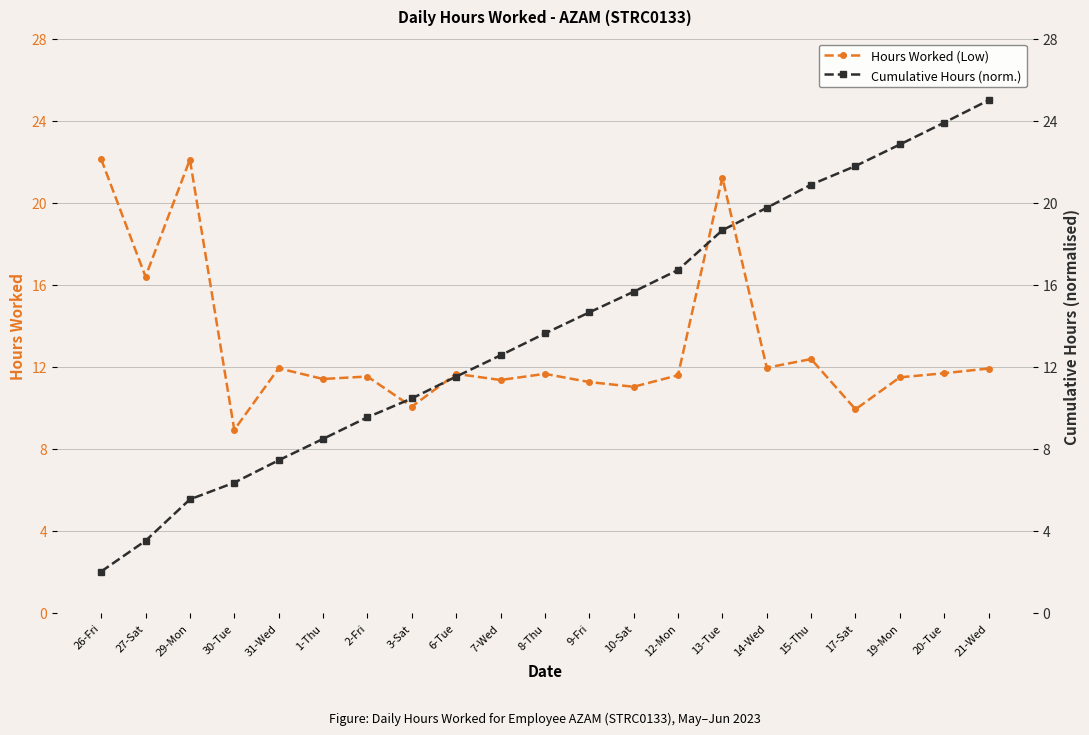

Which series changed the most between 10-Sat and 21-Wed?

Cumulative Hours (norm.)